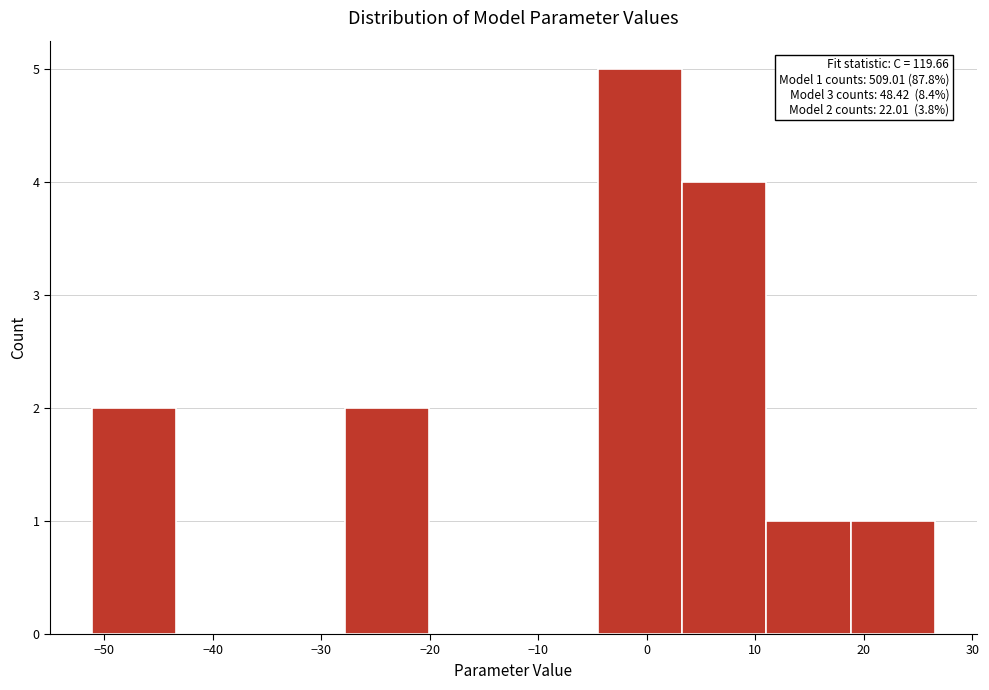

Over which range of the x-axis is the bar tallest?

-5 to 3